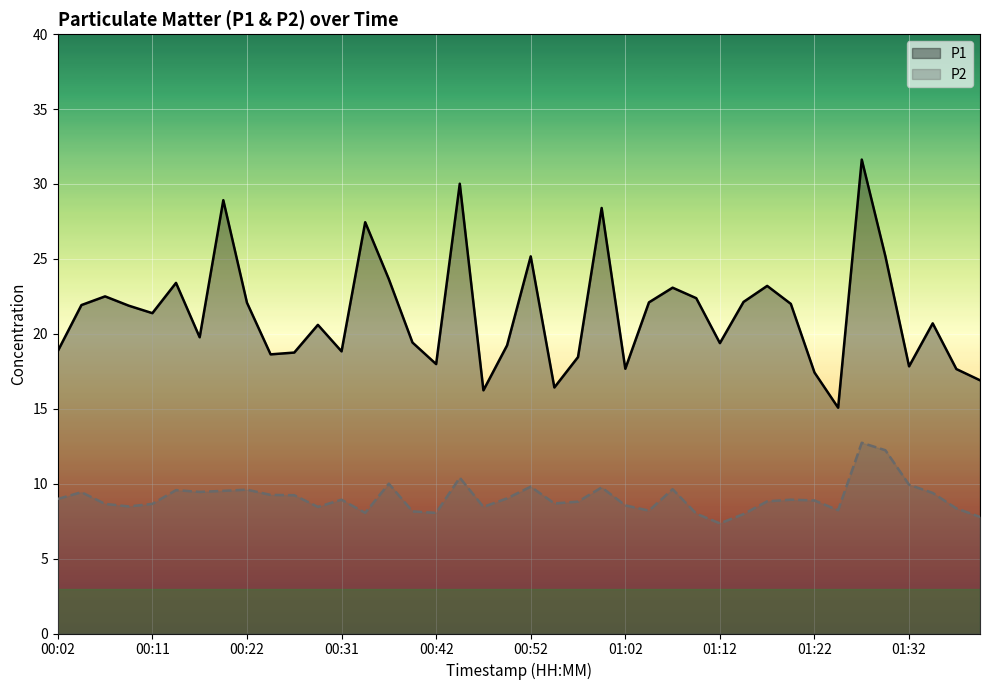

True or false: P1 and P2 intersect in this chart.

False